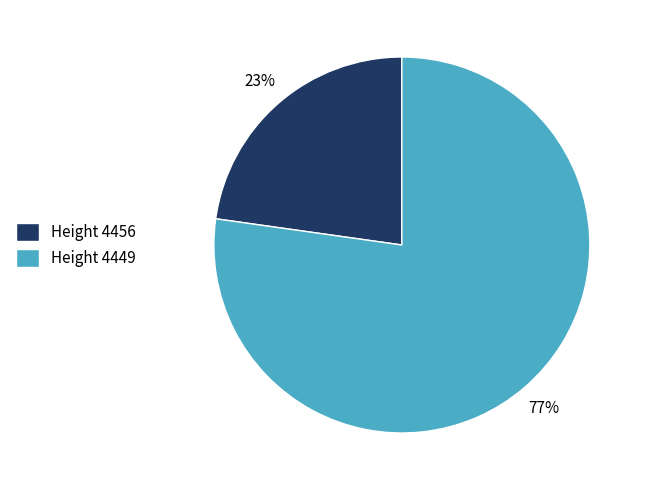

Approximately how many times larger is the value at Height 4456 compared to Height 4449?

0.3